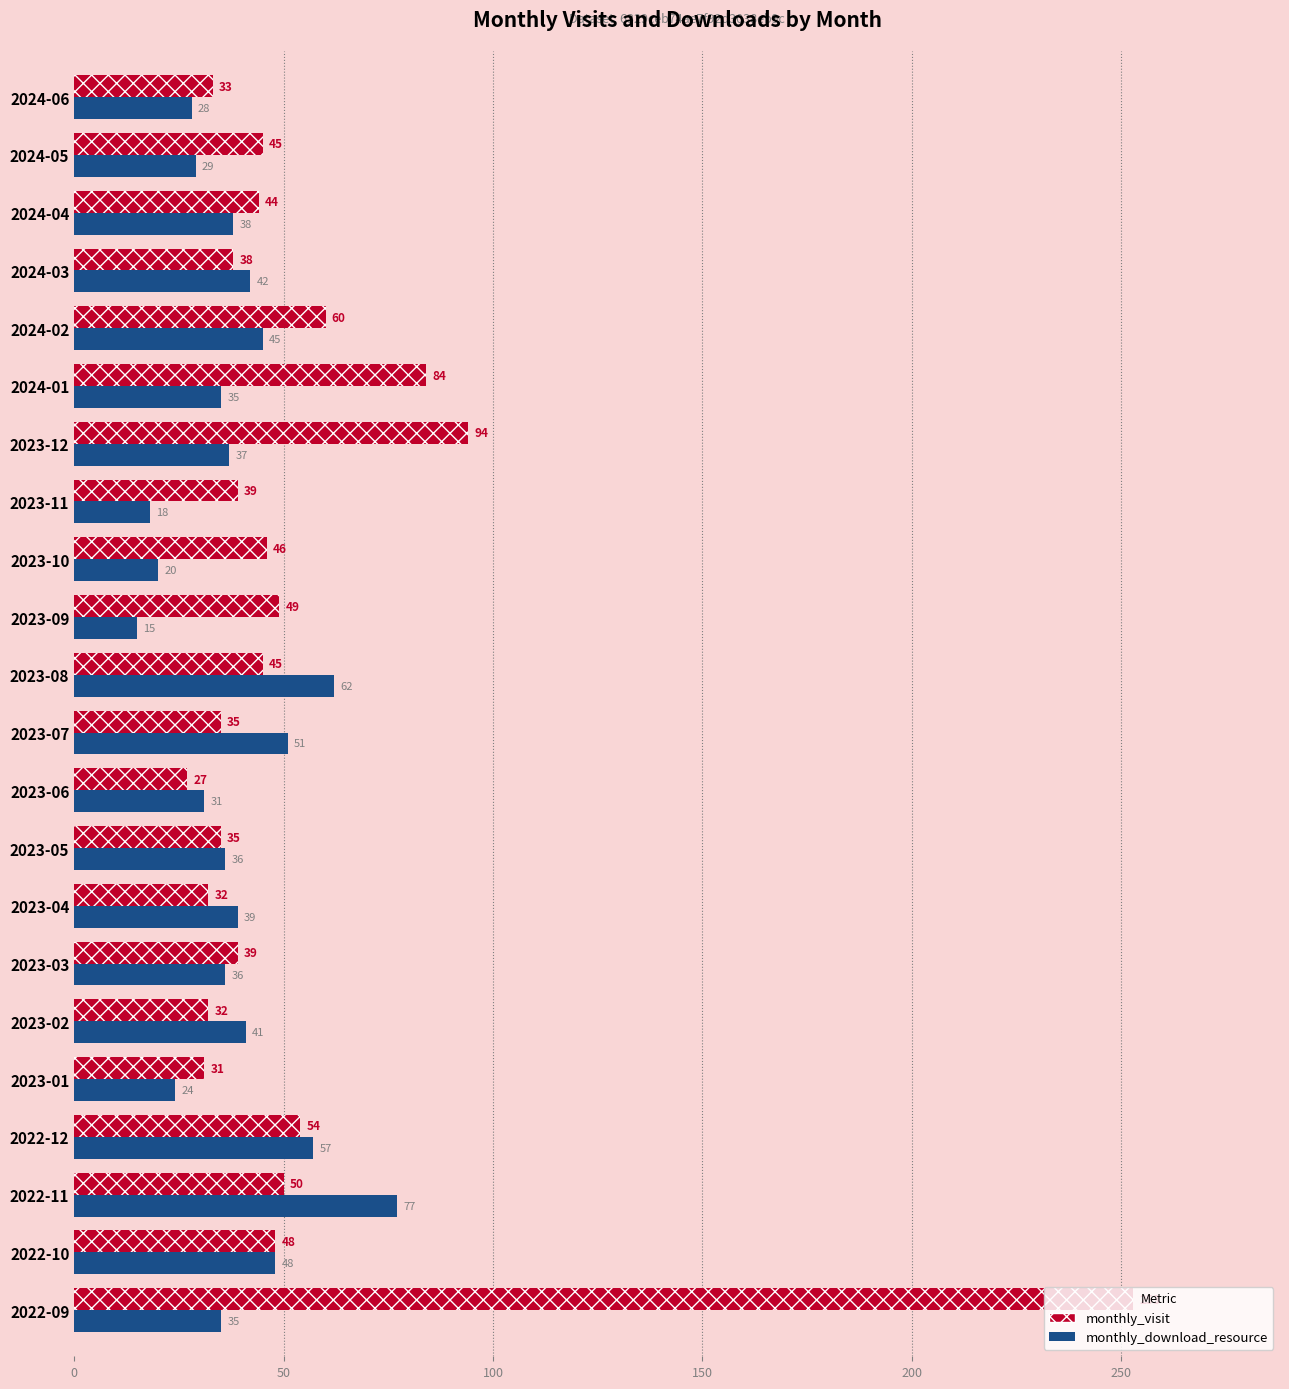

How many groups of bars are there?

22